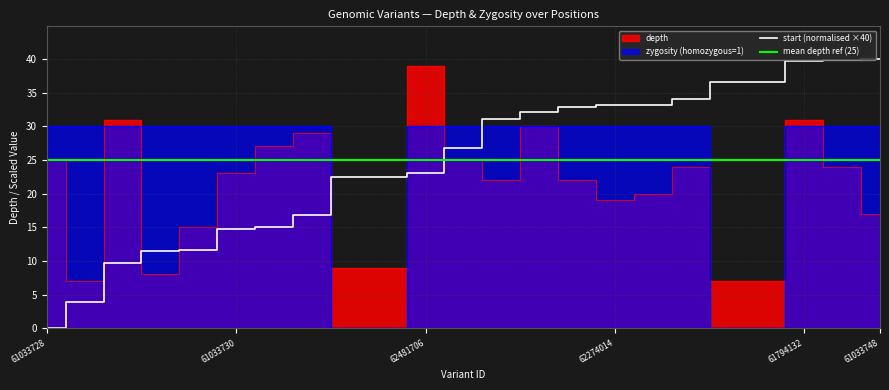

True or false: start (normalised ×40) has a value of 33.1 at 62274014.

True